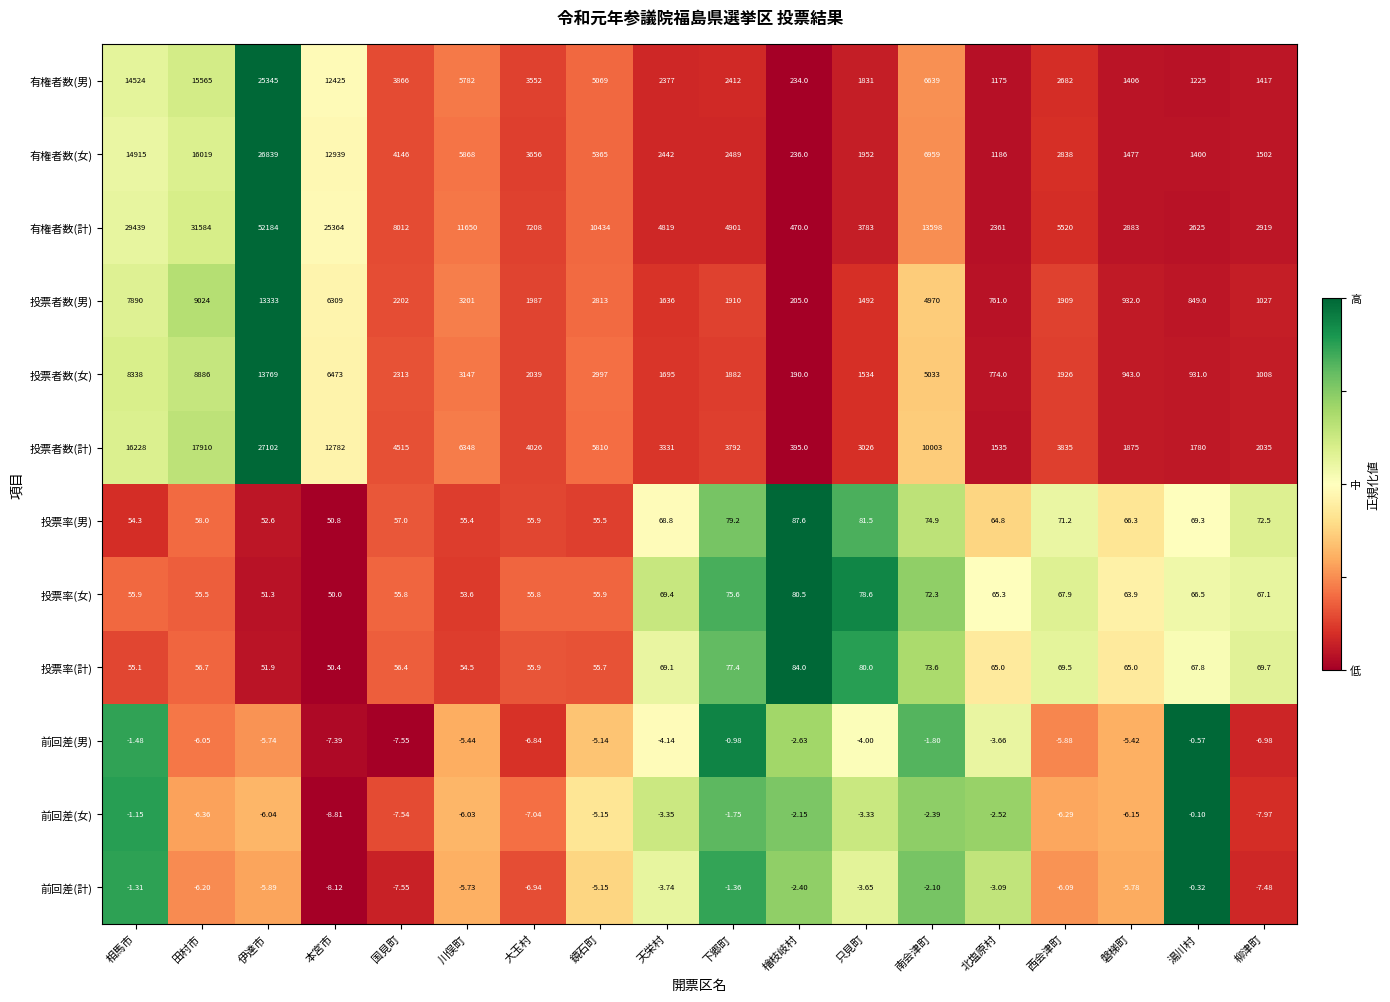

Which label corresponds to the smallest value in the chart?

本宮市